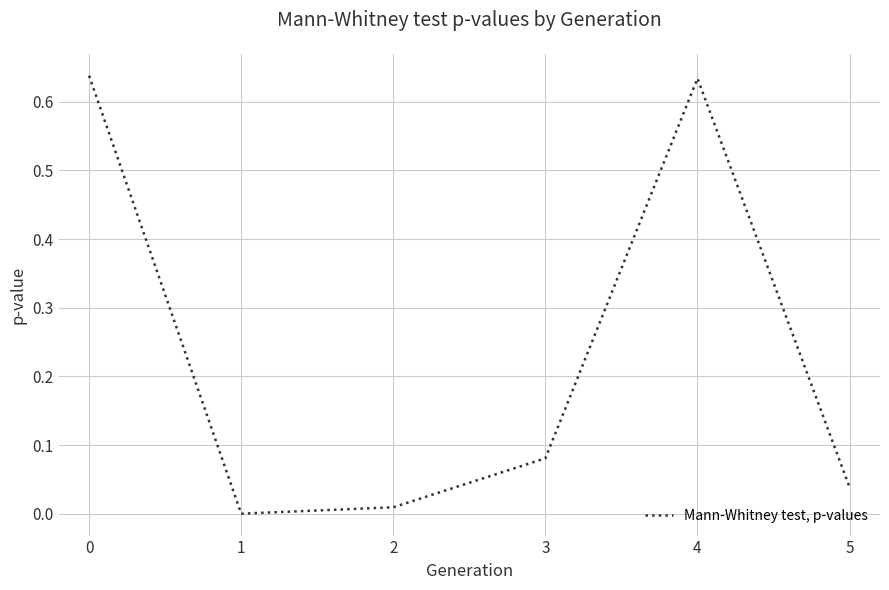

What is the sum of all values?

1.4